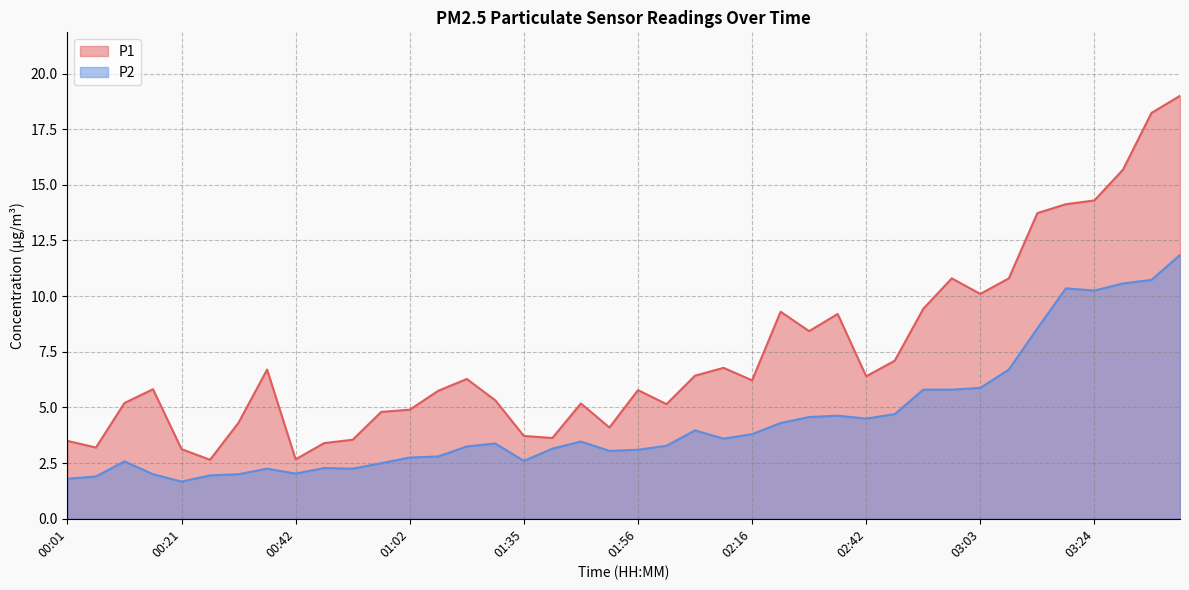

What is the spread (max minus min) of values at 00:16?

3.8